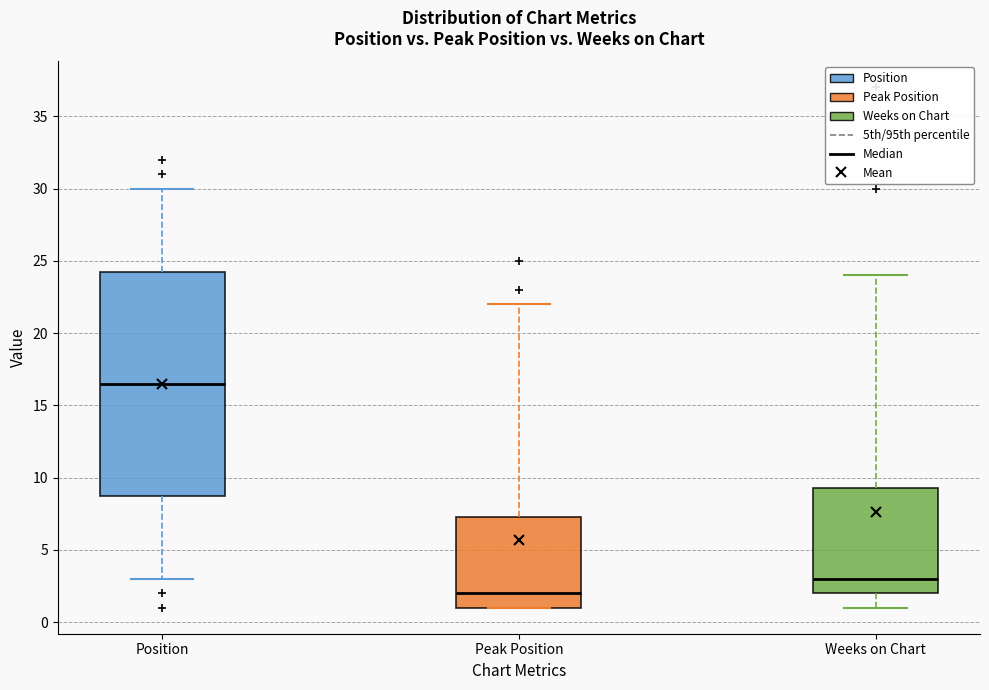

Comparing the boxes themselves (not the whiskers), which one is the tallest?

Position